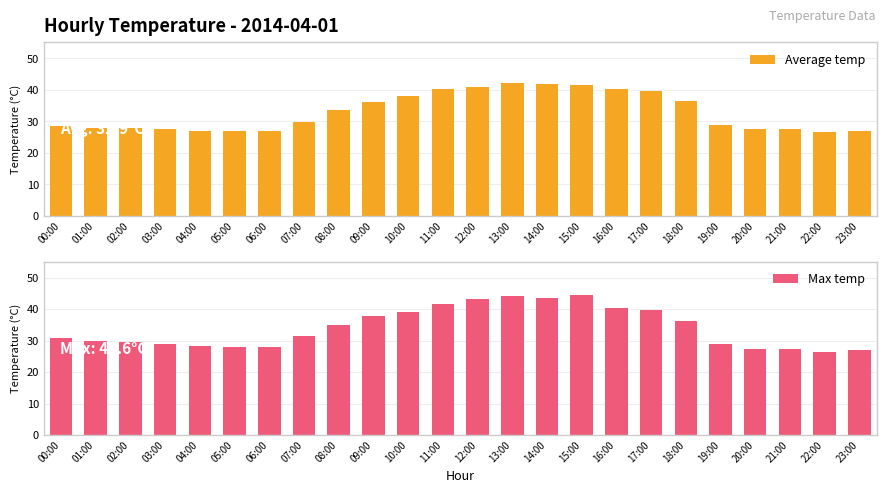

How many data points does each series have?

24